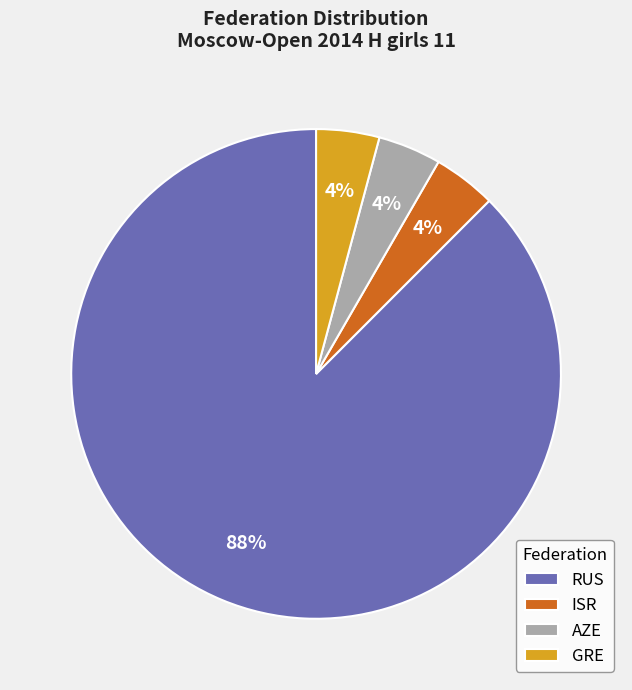

What is the ratio of the value at ISR to the value at GRE?

1.0